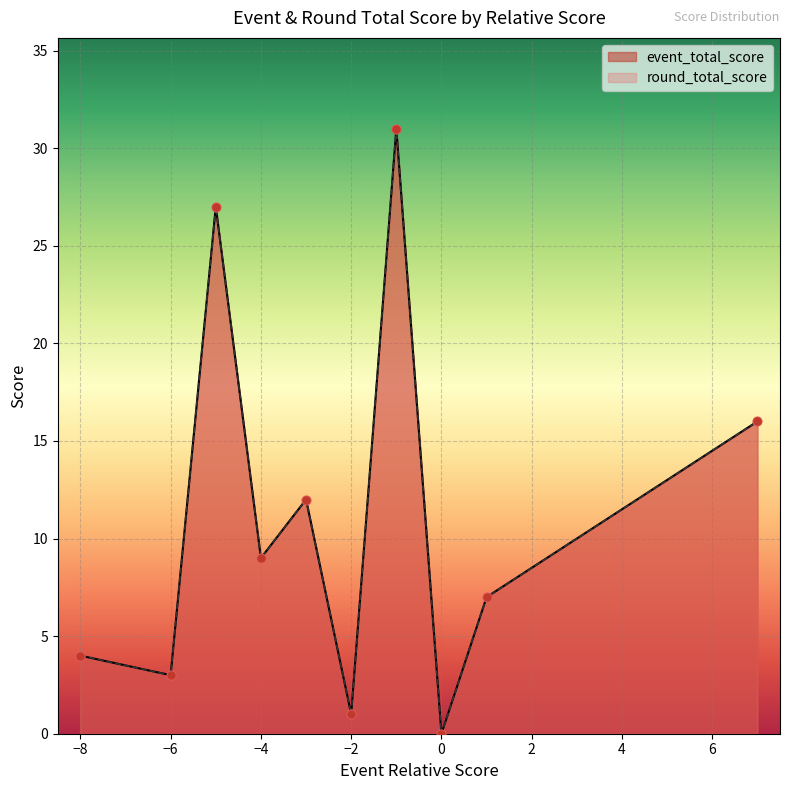

What are all the series names shown in the legend?

event_total_score, round_total_score